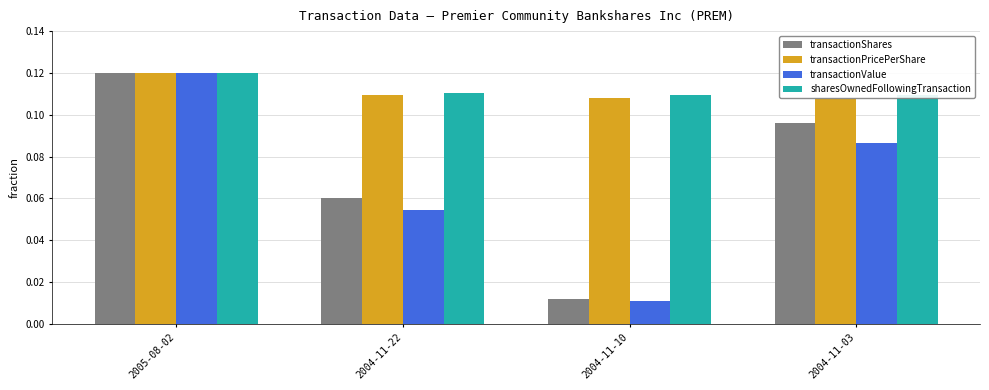

Is it true that sharesOwnedFollowingTransaction equals 0.1 at 2004-11-03?

True